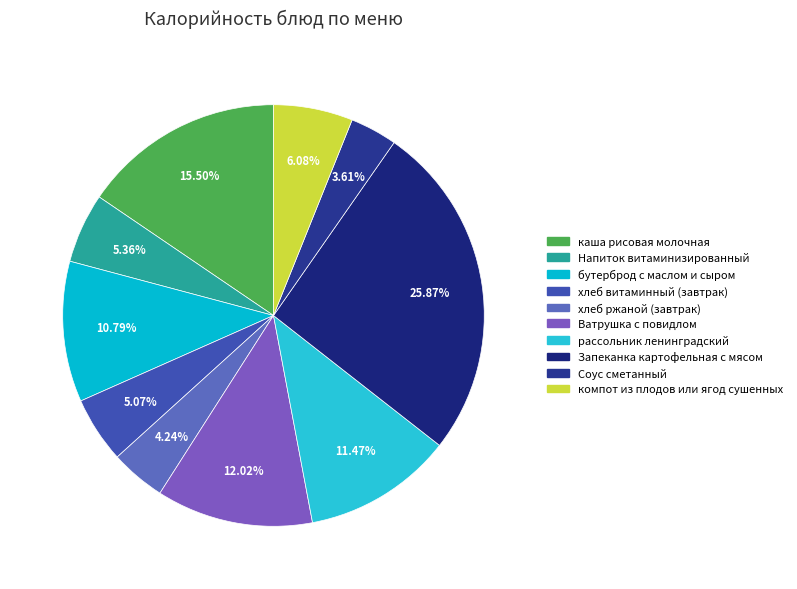

Which category has the biggest portion of the pie?

Запеканка картофельная с мясом